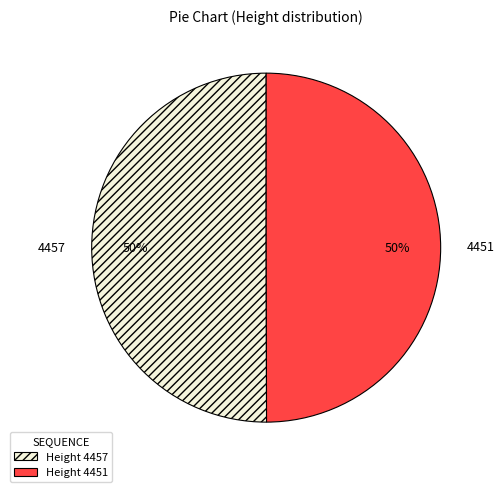

To the nearest percent, what percentage of the pie is 4457?

50%